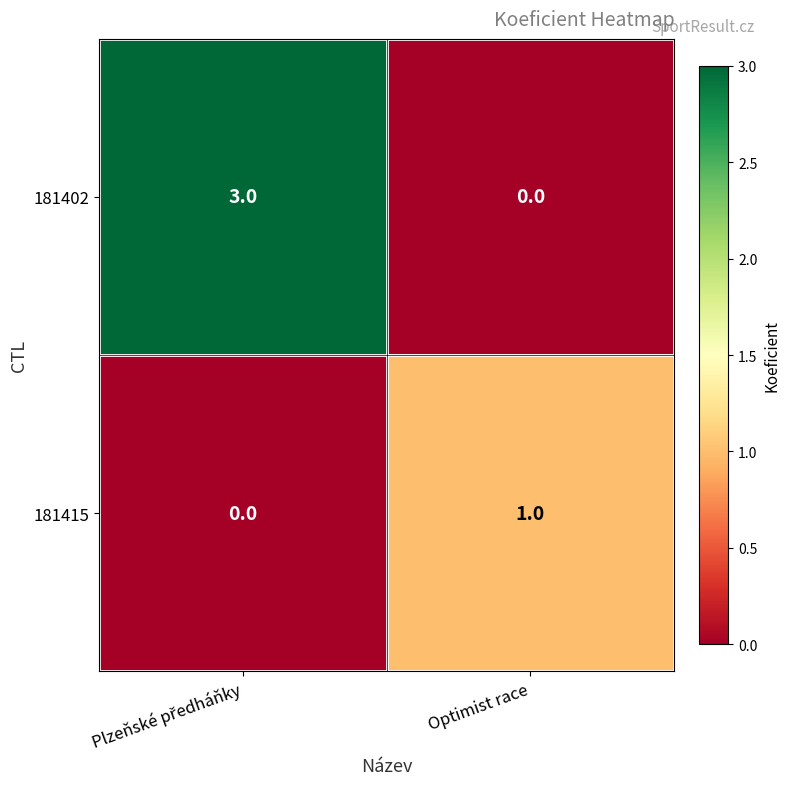

At which label is 181402 closest to 1?

Optimist race